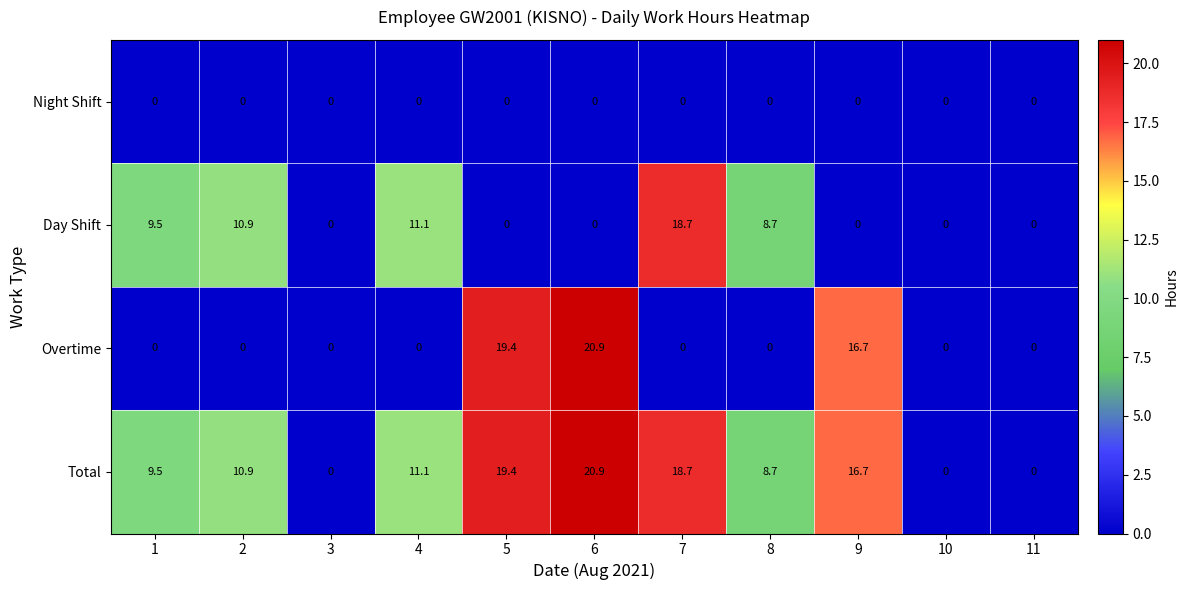

What is the spread (max minus min) of values at 6?

20.9